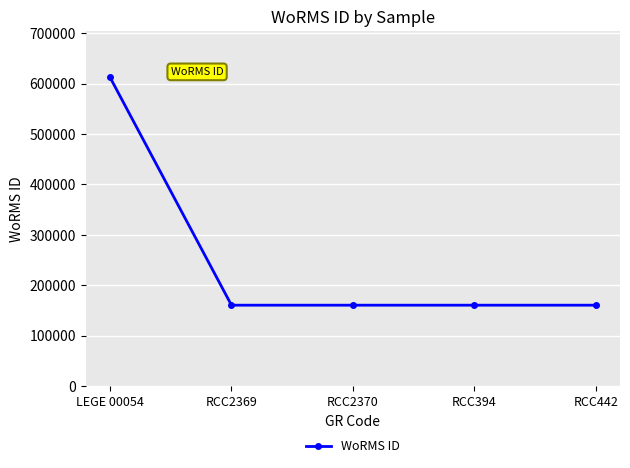

Read the value at RCC2369, to the nearest 50.

160550